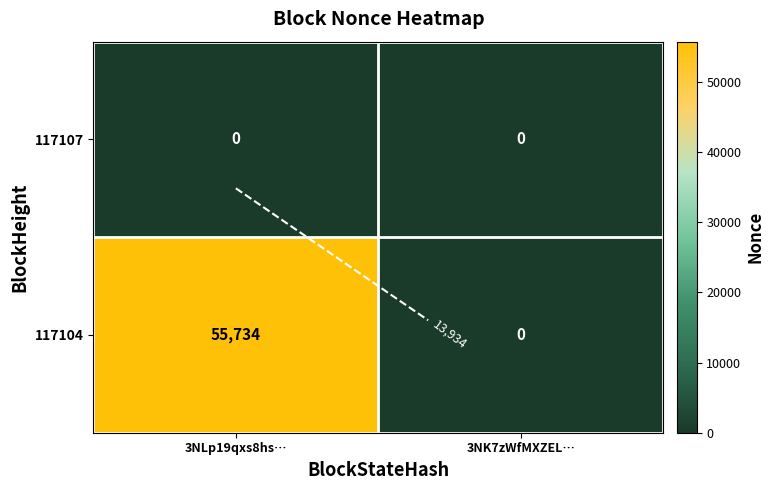

Count the number of data series in this chart.

2